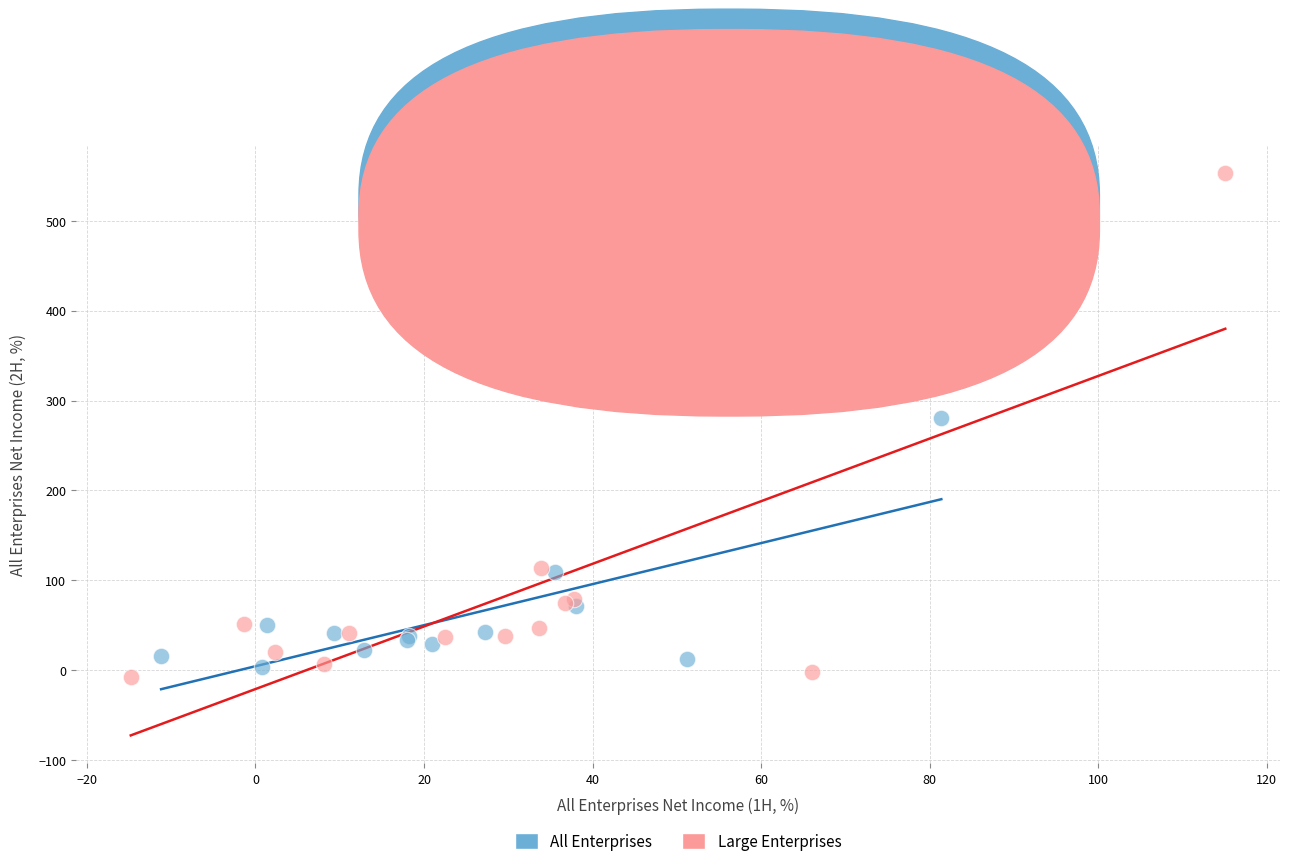

Which series has the widest spread of Y values?

Large Enterprises